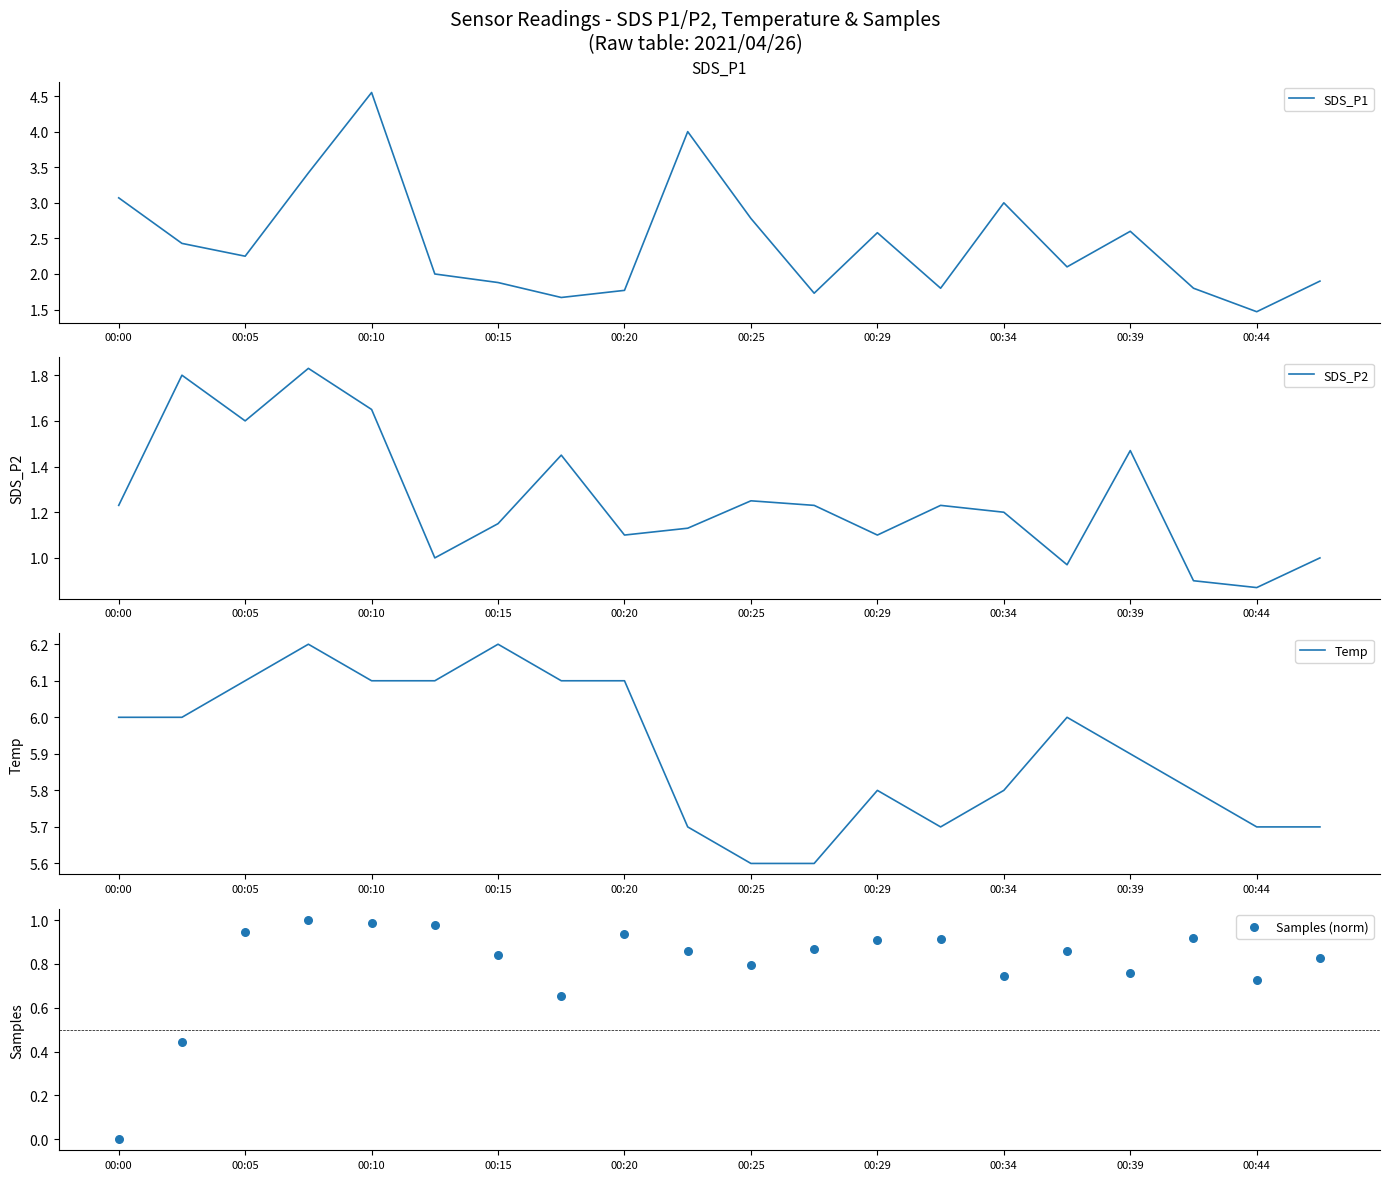

Which series reaches the maximum Y coordinate?

Temp